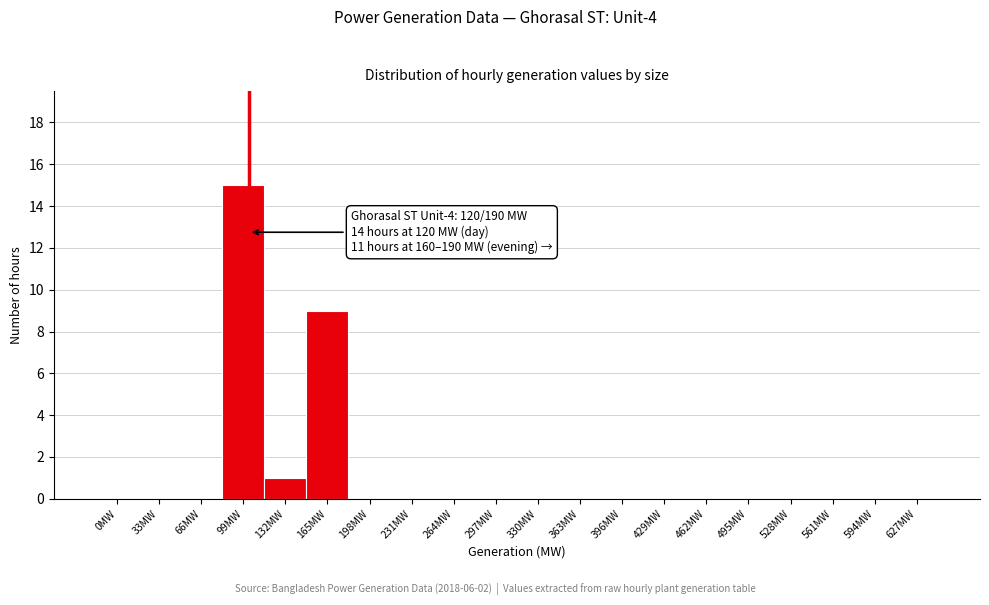

Reading left to right, what are all the values shown in this chart?

0MW=0	33MW=0	66MW=0	99MW=15	132MW=1	165MW=9	198MW=0	231MW=0	264MW=0	297MW=0	330MW=0	363MW=0	396MW=0	429MW=0	462MW=0	495MW=0	528MW=0	561MW=0	594MW=0	627MW=0